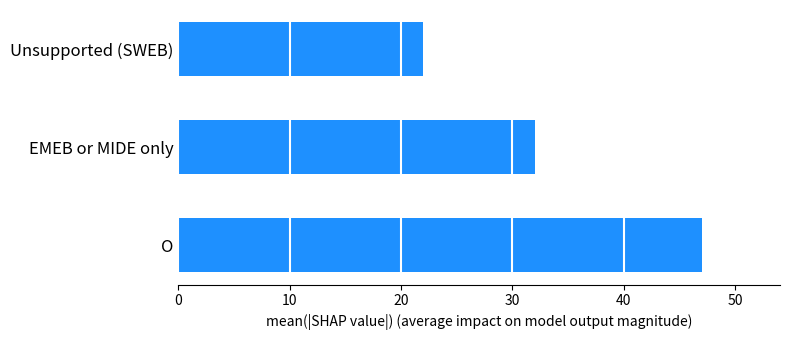

List the labels in order of value, smallest first.

Unsupported (SWEB), EMEB or MIDE only, O